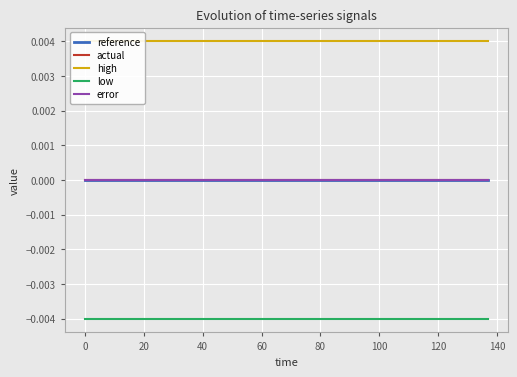

Which series has the largest range (max minus min)?

reference